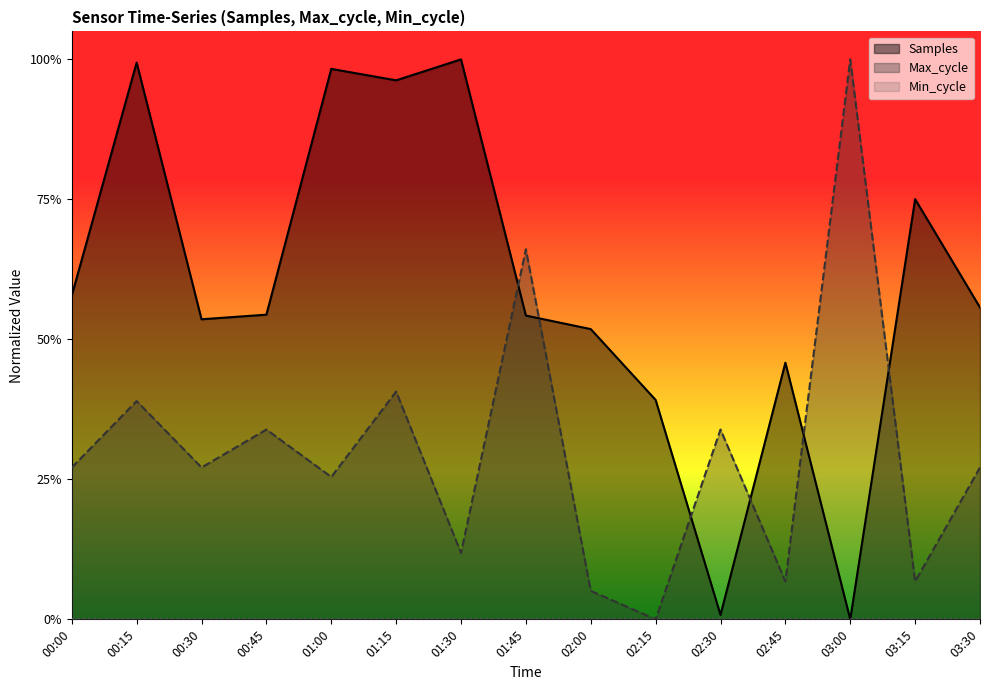

True or false: Samples has more than 1 interior local peaks.

True